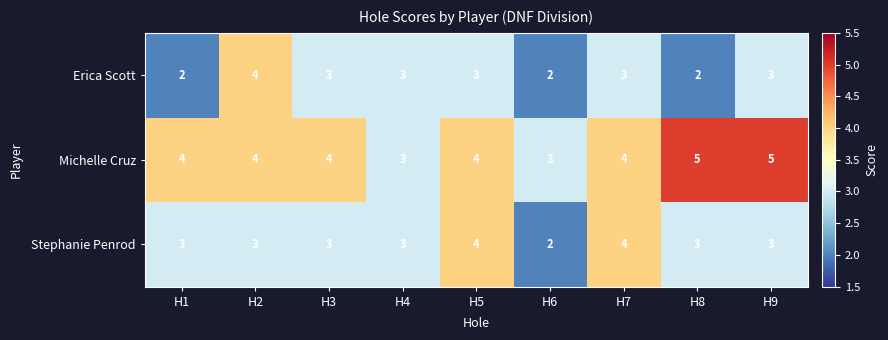

Count the Michelle Cruz values in the range 4 to 5.

7